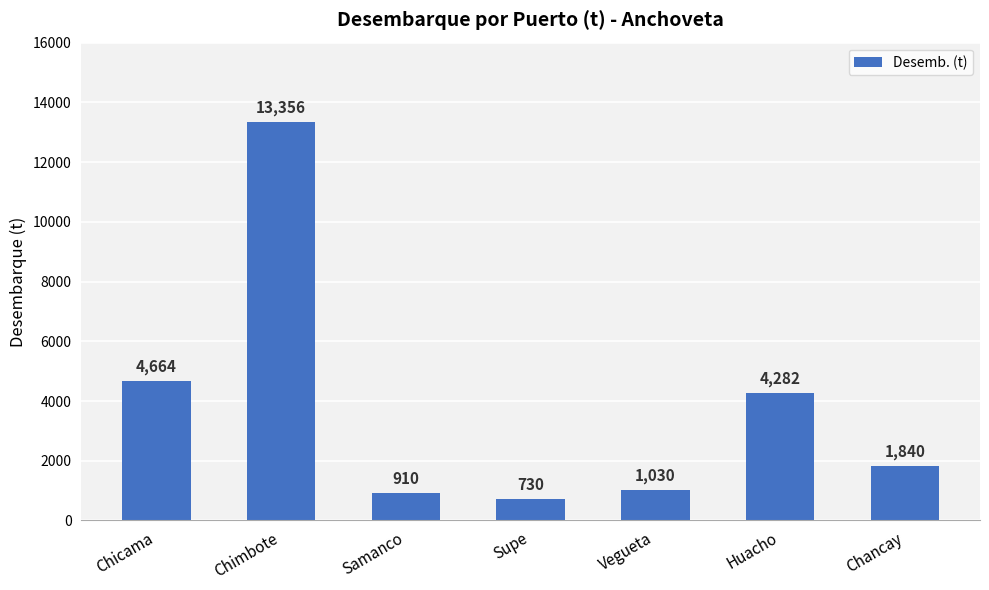

Are the bars horizontal?

No